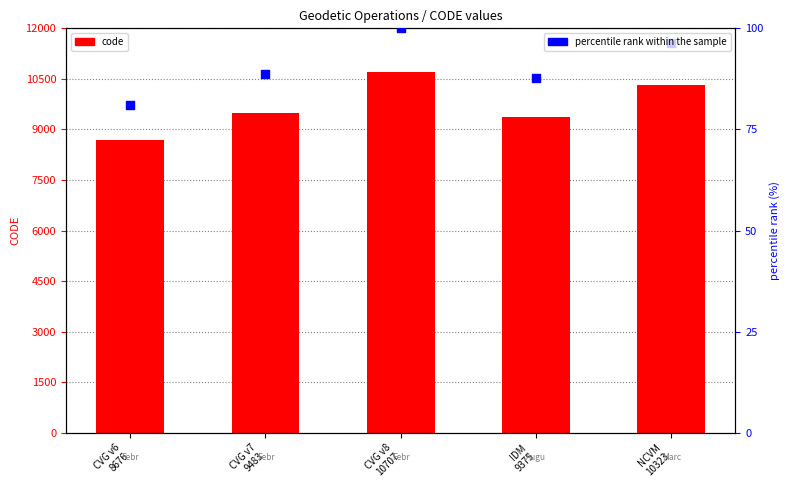

Which series contains the highest Y value?

code